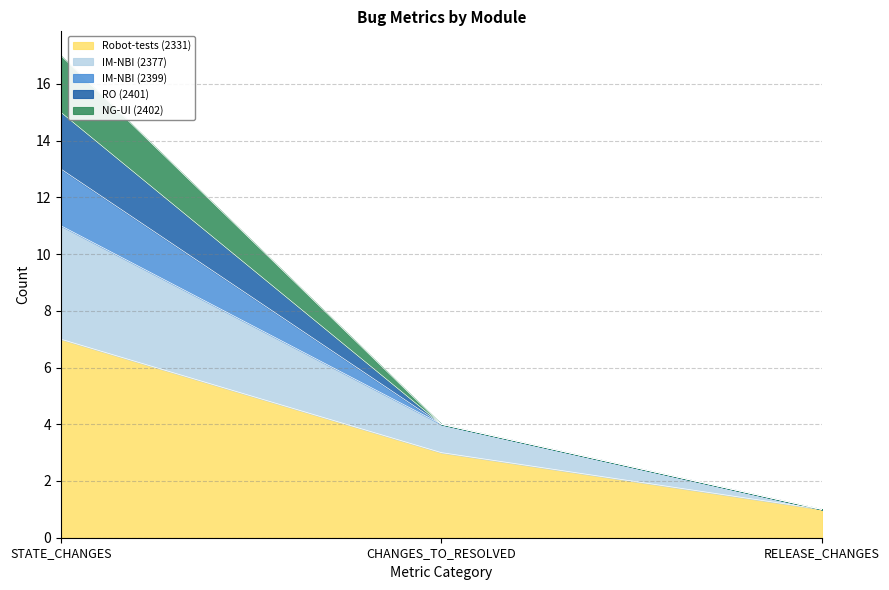

The value of Robot-tests (2331) at CHANGES_TO_RESOLVED is 4. True or false?

False